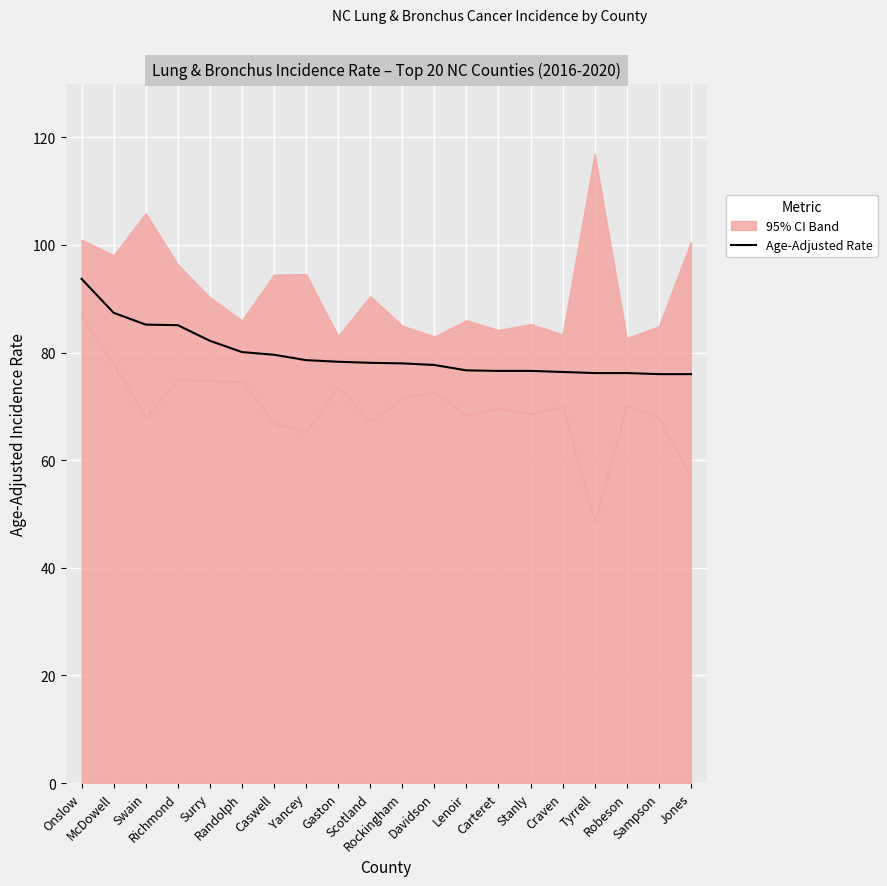

What position from the left is Surry?

5